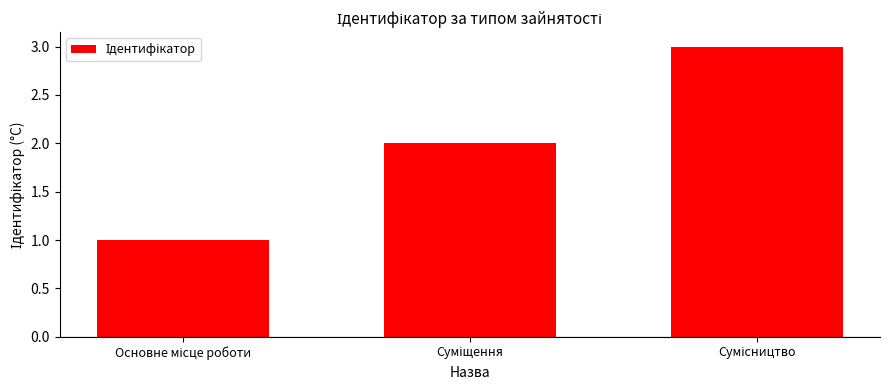

What is the maximum value shown in the chart?

3